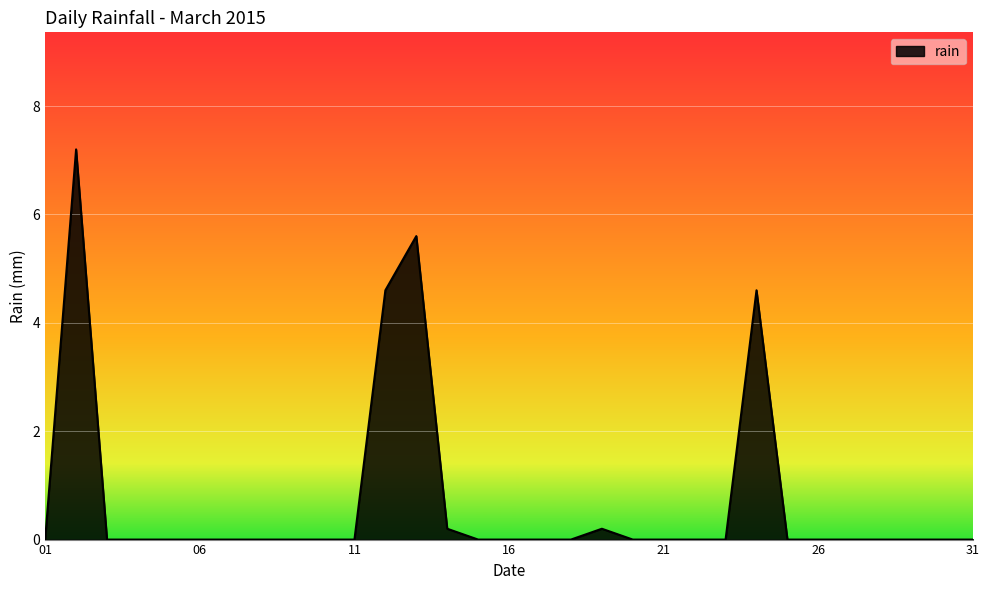

How many series are shown in this chart?

1